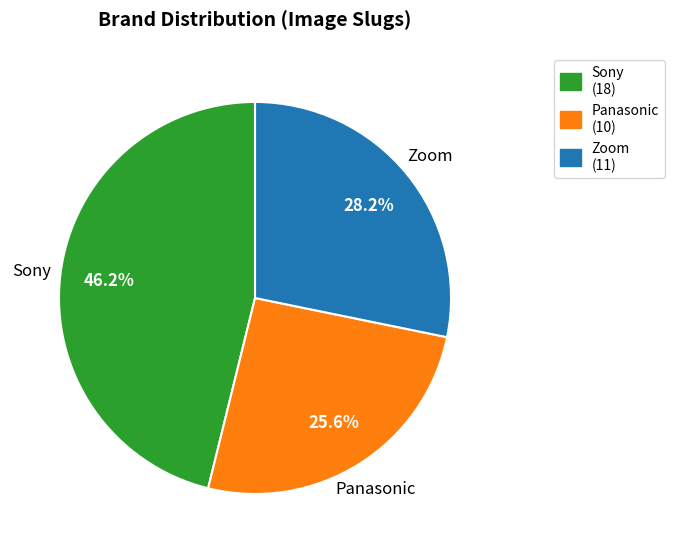

Between Panasonic and Sony, which is larger?

Sony